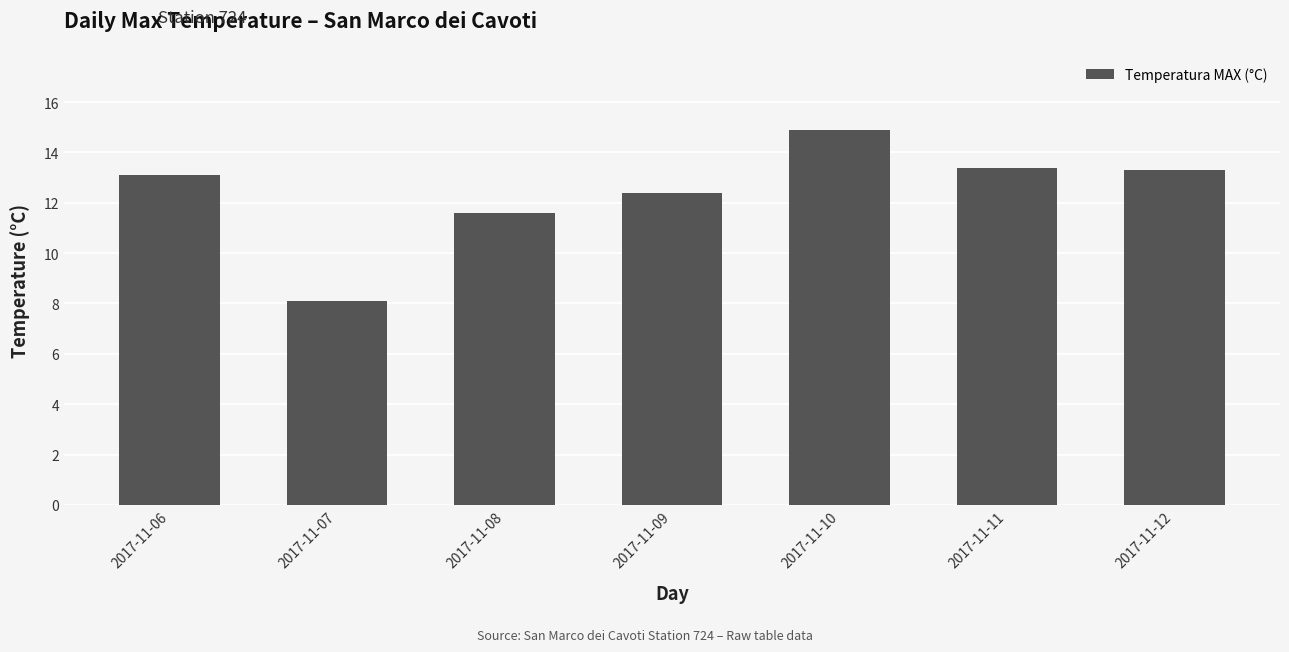

Reading left to right, extract all data points from this chart.

2017-11-06=13.1	2017-11-07=8.1	2017-11-08=11.6	2017-11-09=12.4	2017-11-10=14.9	2017-11-11=13.4	2017-11-12=13.3